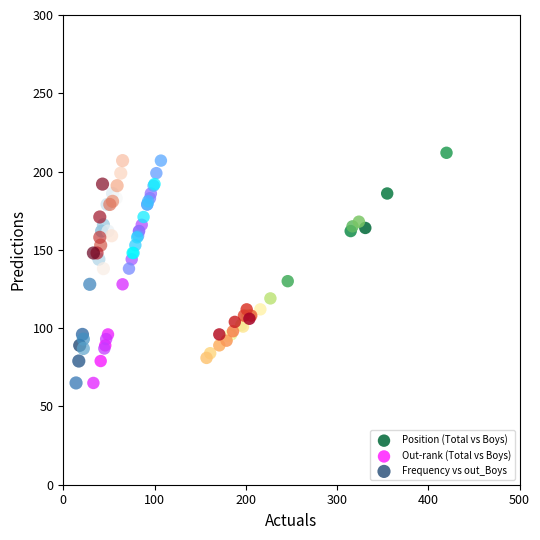

Which series reaches the maximum Y coordinate?

Position (Total vs Boys)